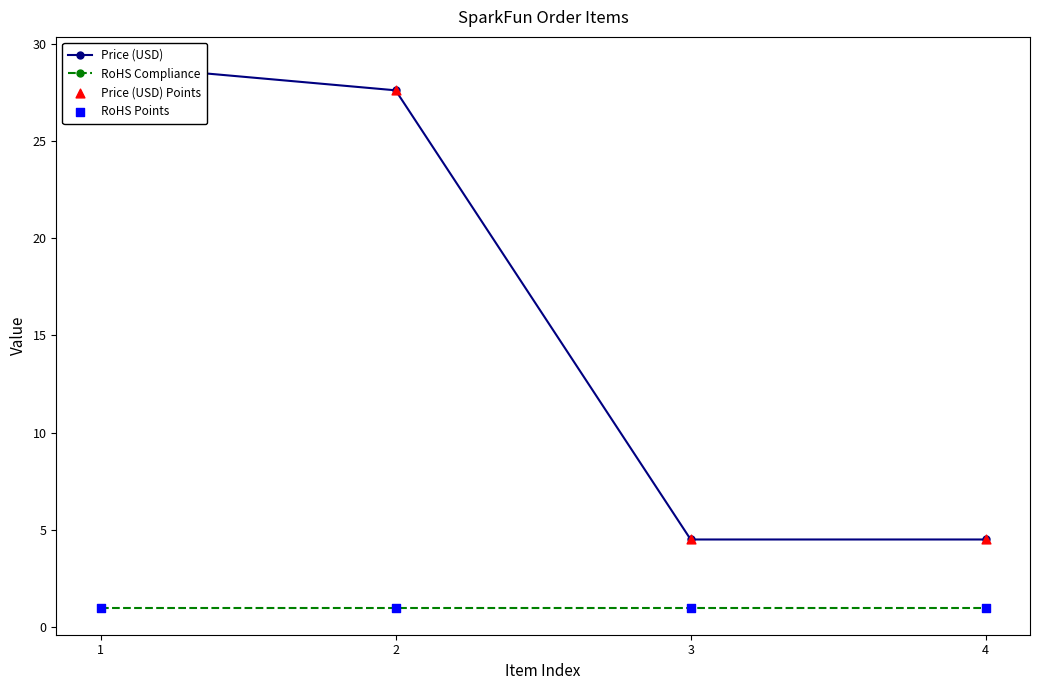

Which series contains the highest Y value?

Price (USD)